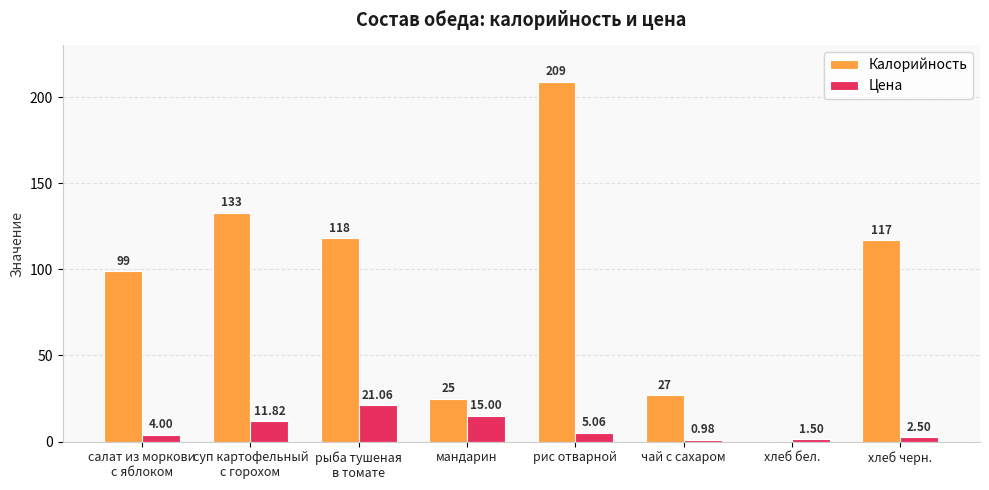

Which category has the highest value across all series?

рис отварной